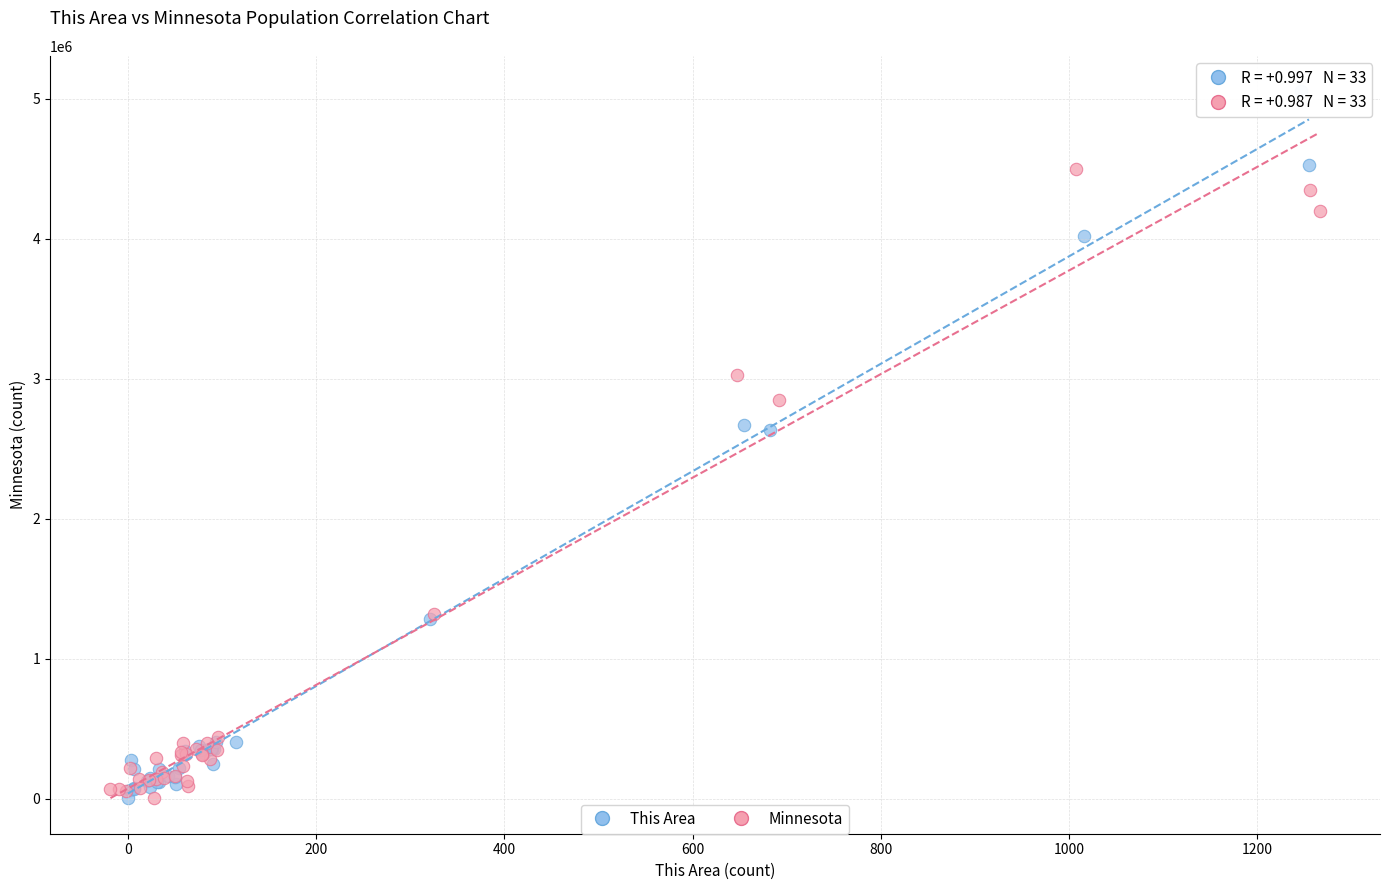

Which series contains the highest Y value?

This Area